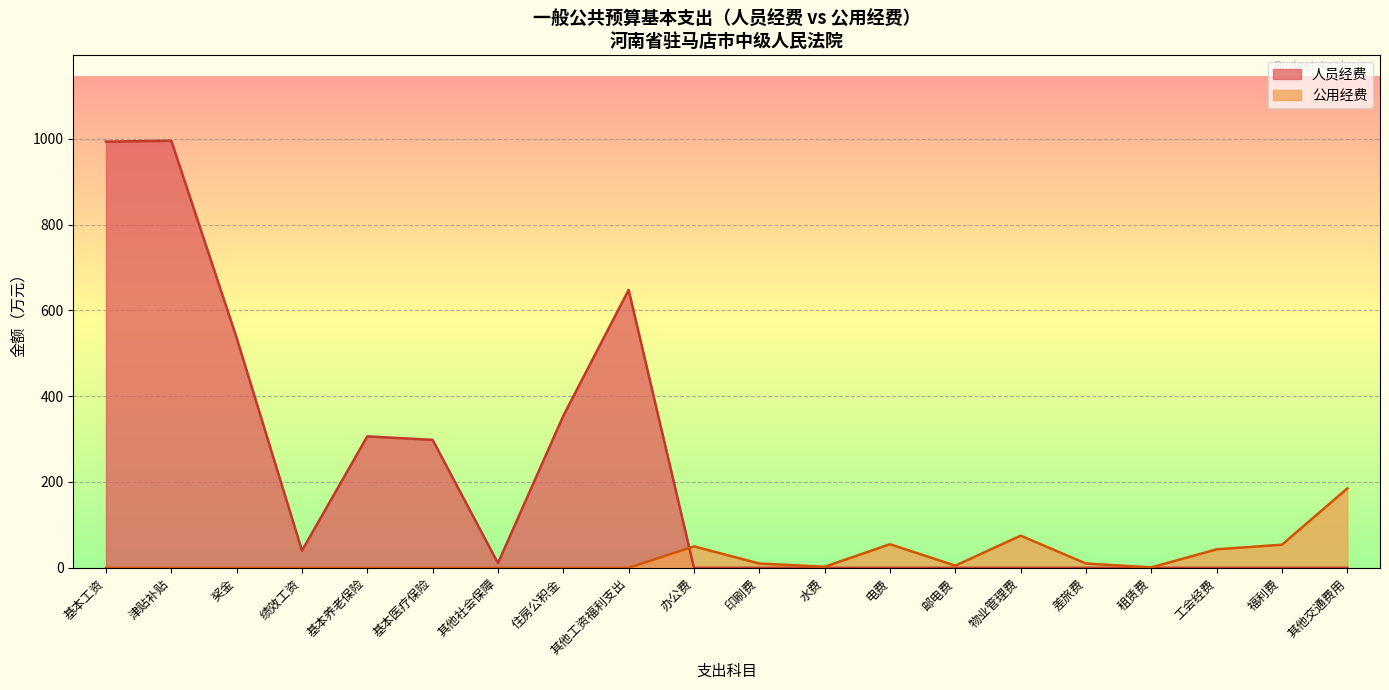

What position from the right is 工会经费?

3